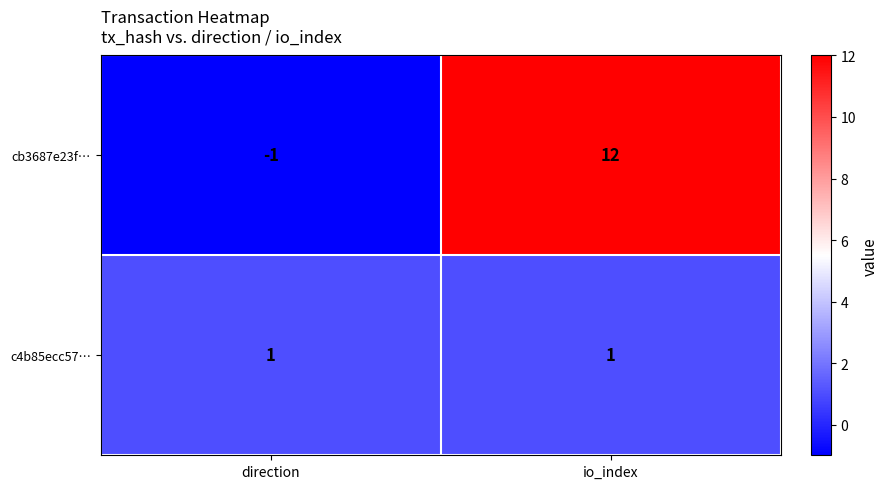

True or false: c4b85ecc57… has a value of 1 at direction.

True